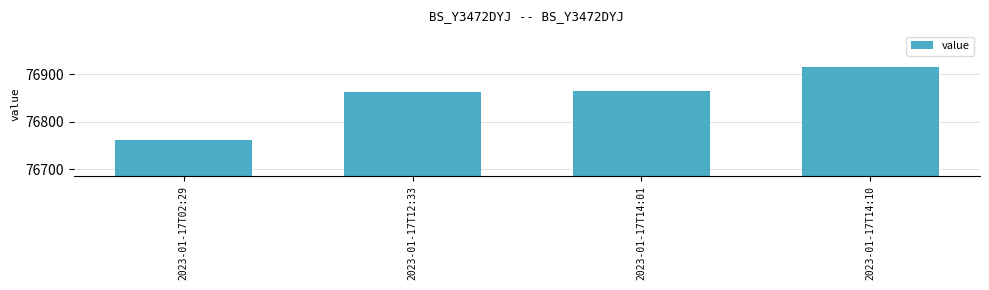

What is the label of the 2nd bar from the right?

2023-01-17T14:01